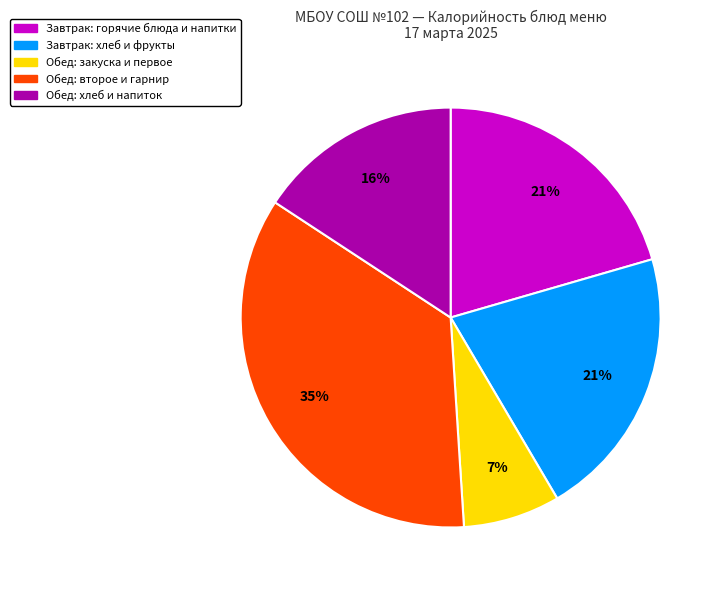

Which category has the biggest portion of the pie?

Обед: второе и гарнир